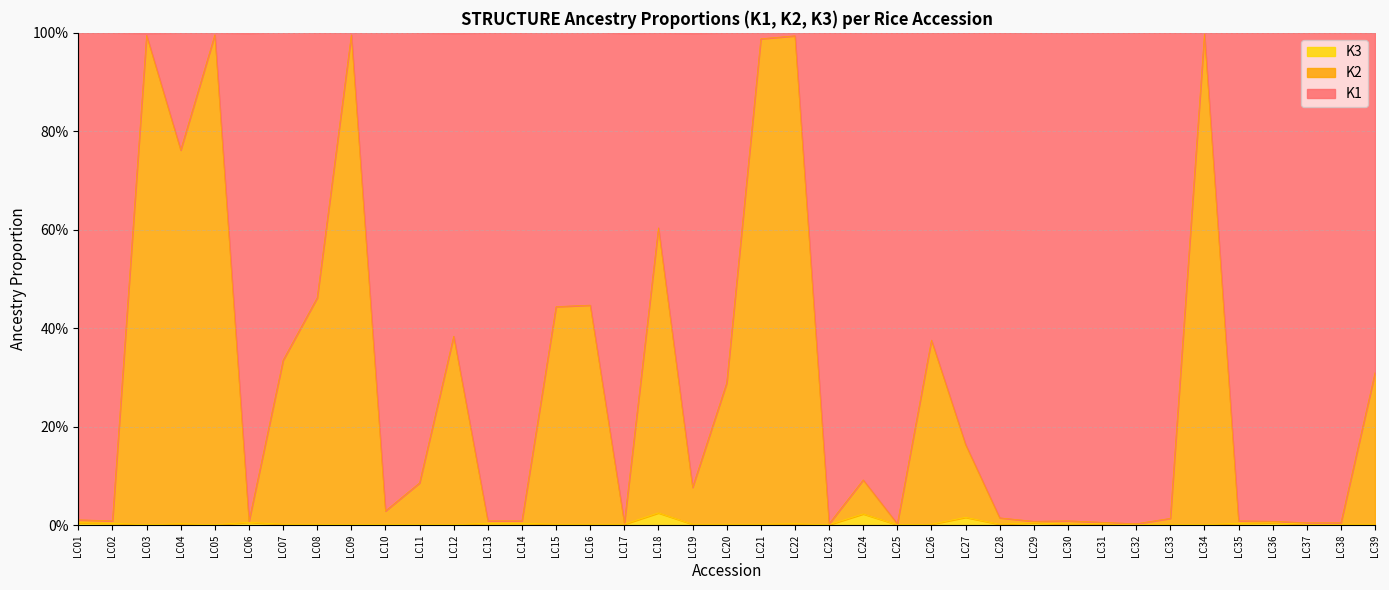

What are all the series names shown in the legend?

K3, K2, K1